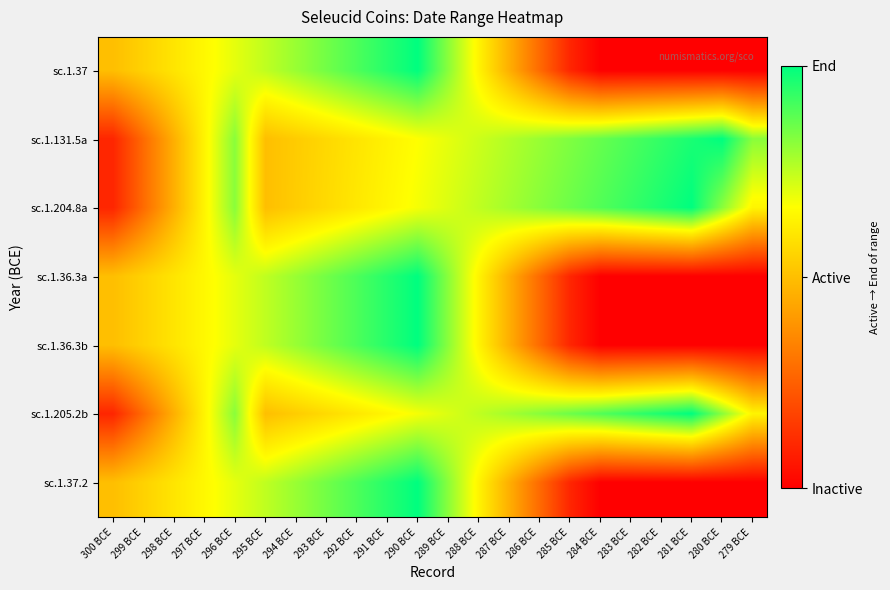

Reading left to right, extract all data points from this chart.

sc.1.37: 300 BCE=0.5	299 BCE=0.5	298 BCE=0.6	297 BCE=0.6	296 BCE=0.7	295 BCE=0.7	294 BCE=0.8	293 BCE=0.8	292 BCE=0.9	291 BCE=0.9	290 BCE=1.0	289 BCE=0.8	288 BCE=0.6	287 BCE=0.5	286 BCE=0.3	285 BCE=0.1	284 BCE=0.0	283 BCE=0.0	282 BCE=0.0	281 BCE=0.0	280 BCE=0.0	279 BCE=0.0
sc.1.131.5a: 300 BCE=0.1	299 BCE=0.3	298 BCE=0.5	297 BCE=0.6	296 BCE=0.8	295 BCE=0.5	294 BCE=0.5	293 BCE=0.6	292 BCE=0.6	291 BCE=0.6	290 BCE=0.7	289 BCE=0.7	288 BCE=0.7	287 BCE=0.8	286 BCE=0.8	285 BCE=0.8	284 BCE=0.9	283 BCE=0.9	282 BCE=0.9	281 BCE=1.0	280 BCE=1.0	279 BCE=0.8
sc.1.204.8a: 300 BCE=0.1	299 BCE=0.3	298 BCE=0.5	297 BCE=0.6	296 BCE=0.8	295 BCE=0.5	294 BCE=0.5	293 BCE=0.6	292 BCE=0.6	291 BCE=0.6	290 BCE=0.7	289 BCE=0.7	288 BCE=0.7	287 BCE=0.8	286 BCE=0.8	285 BCE=0.9	284 BCE=0.9	283 BCE=0.9	282 BCE=1.0	281 BCE=1.0	280 BCE=0.8	279 BCE=0.6
sc.1.36.3a: 300 BCE=0.5	299 BCE=0.5	298 BCE=0.6	297 BCE=0.6	296 BCE=0.7	295 BCE=0.7	294 BCE=0.8	293 BCE=0.8	292 BCE=0.9	291 BCE=0.9	290 BCE=1.0	289 BCE=0.8	288 BCE=0.6	287 BCE=0.5	286 BCE=0.3	285 BCE=0.1	284 BCE=0.0	283 BCE=0.0	282 BCE=0.0	281 BCE=0.0	280 BCE=0.0	279 BCE=0.0
sc.1.36.3b: 300 BCE=0.5	299 BCE=0.5	298 BCE=0.6	297 BCE=0.6	296 BCE=0.7	295 BCE=0.7	294 BCE=0.8	293 BCE=0.8	292 BCE=0.9	291 BCE=0.9	290 BCE=1.0	289 BCE=0.8	288 BCE=0.6	287 BCE=0.5	286 BCE=0.3	285 BCE=0.1	284 BCE=0.0	283 BCE=0.0	282 BCE=0.0	281 BCE=0.0	280 BCE=0.0	279 BCE=0.0
sc.1.205.2b: 300 BCE=0.1	299 BCE=0.3	298 BCE=0.5	297 BCE=0.6	296 BCE=0.8	295 BCE=0.5	294 BCE=0.5	293 BCE=0.6	292 BCE=0.6	291 BCE=0.6	290 BCE=0.7	289 BCE=0.7	288 BCE=0.7	287 BCE=0.8	286 BCE=0.8	285 BCE=0.9	284 BCE=0.9	283 BCE=0.9	282 BCE=1.0	281 BCE=1.0	280 BCE=0.8	279 BCE=0.6
sc.1.37.2: 300 BCE=0.5	299 BCE=0.5	298 BCE=0.6	297 BCE=0.6	296 BCE=0.7	295 BCE=0.7	294 BCE=0.8	293 BCE=0.8	292 BCE=0.9	291 BCE=0.9	290 BCE=1.0	289 BCE=0.8	288 BCE=0.6	287 BCE=0.5	286 BCE=0.3	285 BCE=0.1	284 BCE=0.0	283 BCE=0.0	282 BCE=0.0	281 BCE=0.0	280 BCE=0.0	279 BCE=0.0